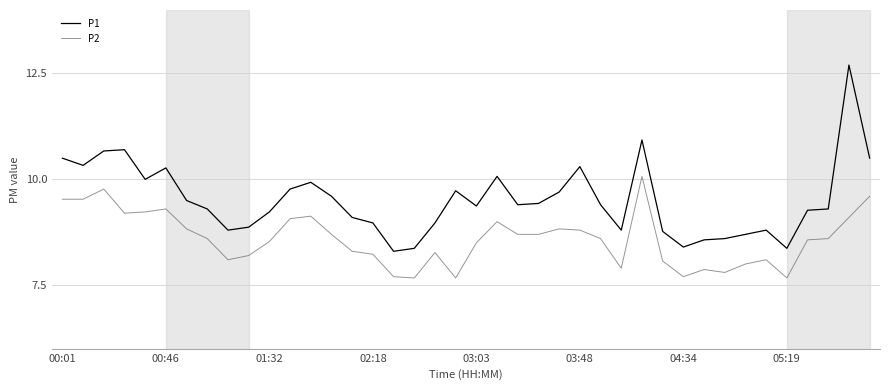

List the series in order of their peak value, lowest first.

P2, P1